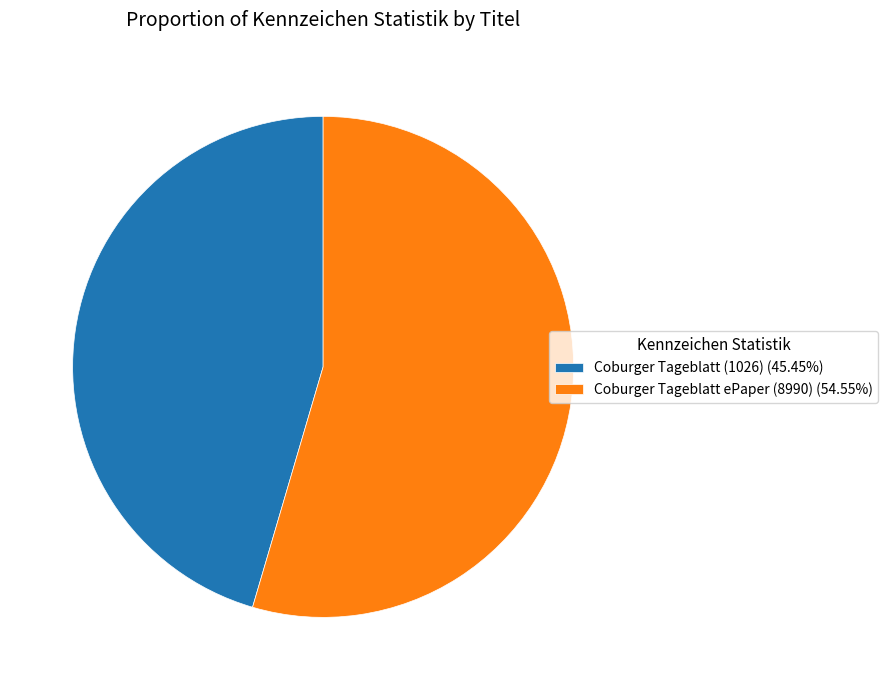

True or false: Coburger Tageblatt ePaper (8990) accounts for 43% of the total.

False